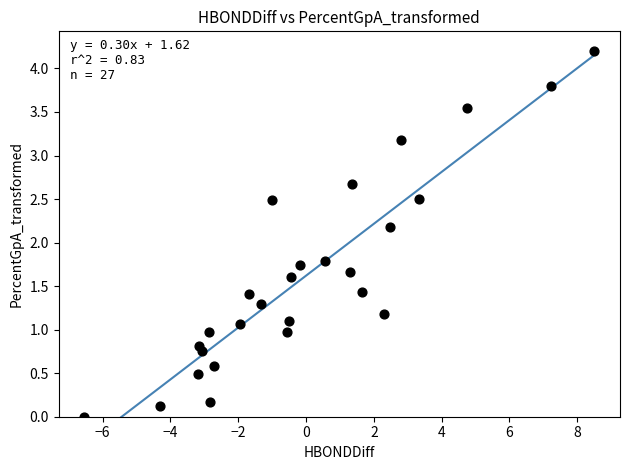

What is the range of X values (max minus min)?

15.0